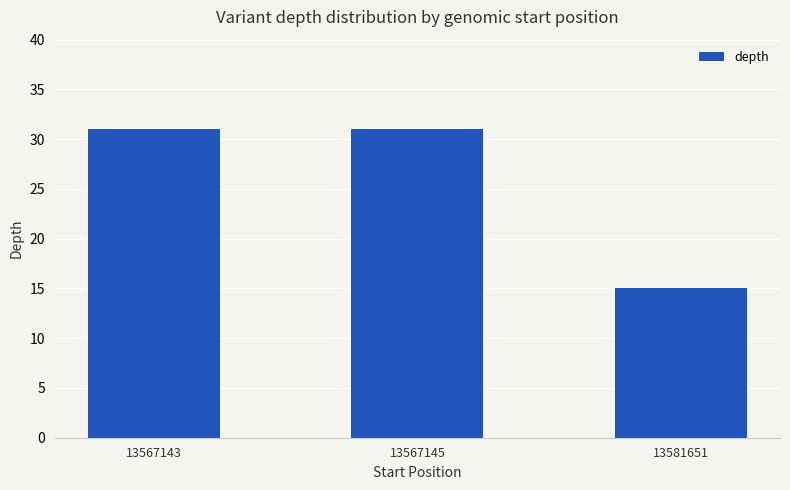

What is the value of the 3rd bar from the left?

15